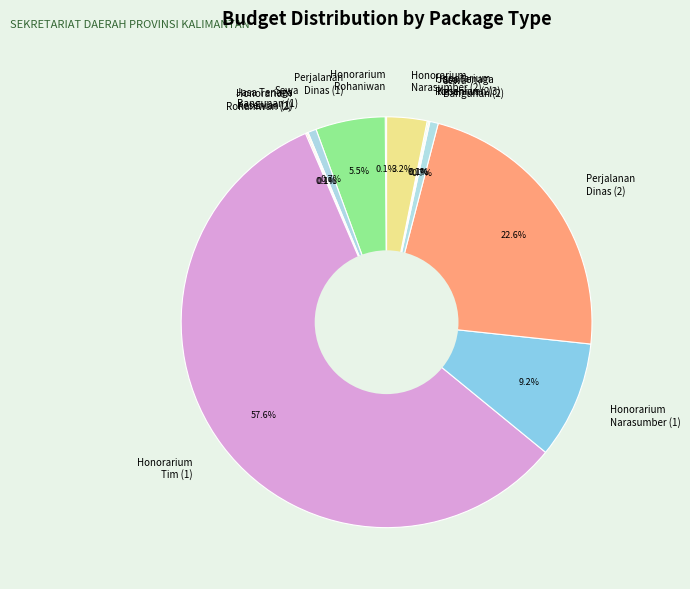

What percentage is NOT represented by Perjalanan Dinas (2)?

77.4%